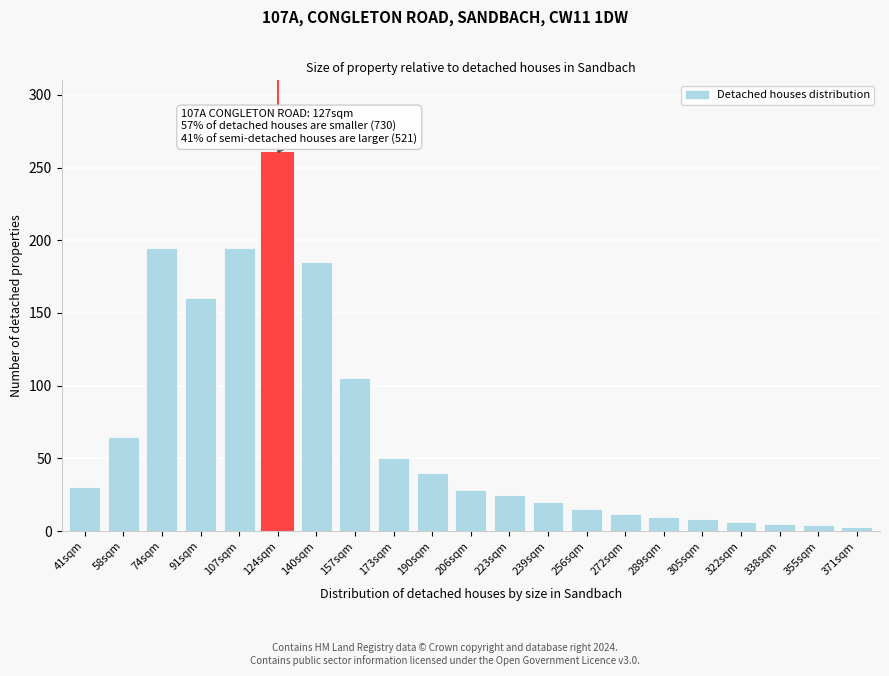

What is the label of the 19th bar from the right?

74sqm